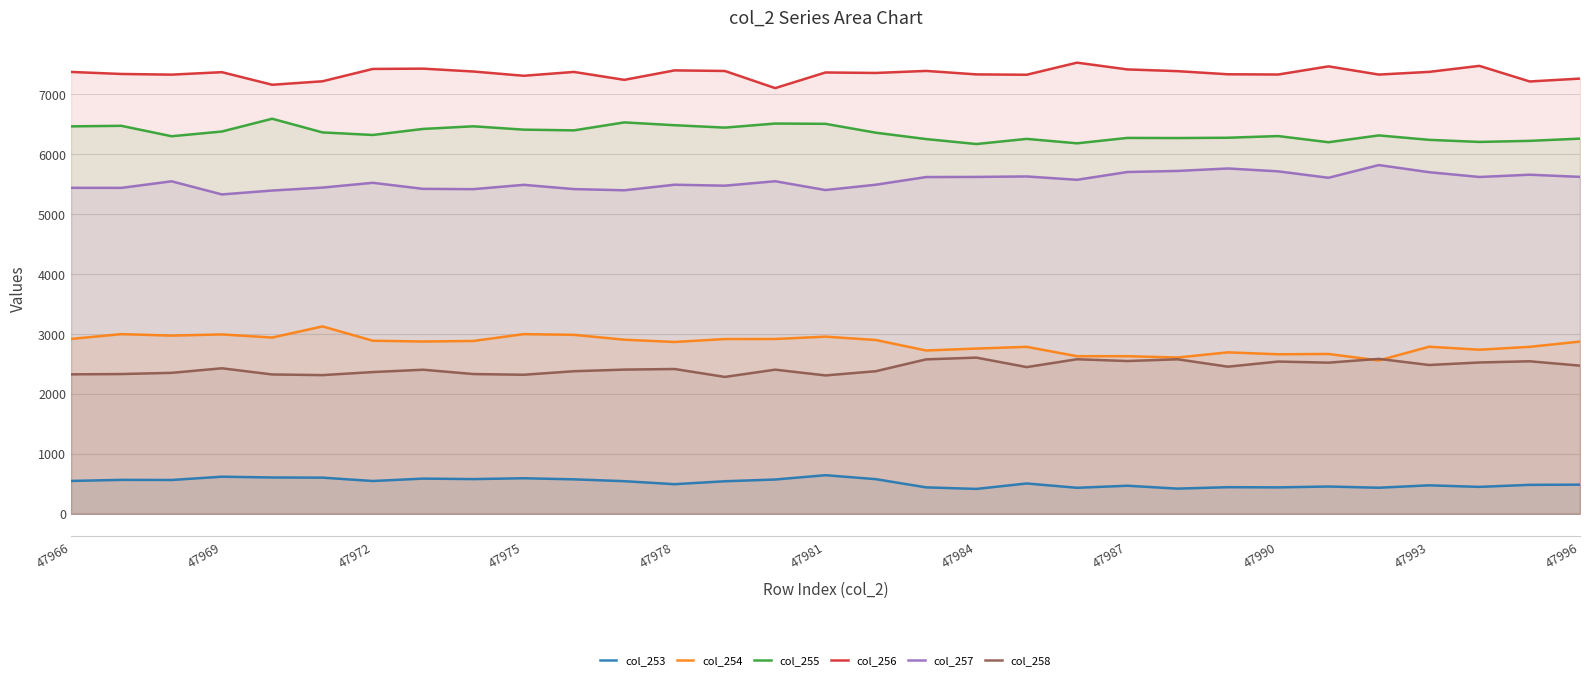

Reading right to left, extract all data points from this chart.

col_253: 485	482	448	474	434	454	440	443	419	467	433	505	414	440	577	643	571	542	493	543	574	592	578	586	546	602	605	618	563	565	547
col_254: 2873	2785	2737	2787	2558	2666	2661	2693	2607	2629	2629	2785	2756	2724	2899	2955	2916	2915	2866	2904	2985	2997	2883	2874	2887	3126	2940	2992	2972	2997	2917
col_255: 6259	6222	6204	6239	6313	6199	6302	6274	6269	6271	6181	6255	6169	6252	6358	6506	6511	6443	6483	6530	6397	6409	6465	6421	6320	6363	6591	6378	6299	6473	6464
col_256: 7261	7213	7473	7373	7328	7465	7329	7333	7385	7414	7527	7325	7331	7389	7355	7363	7102	7388	7398	7240	7372	7308	7379	7427	7422	7216	7158	7368	7327	7338	7372
col_257: 5621	5657	5619	5699	5818	5606	5713	5761	5720	5702	5572	5628	5620	5618	5490	5401	5548	5474	5490	5397	5417	5488	5416	5421	5522	5442	5393	5328	5547	5437	5438
col_258: 2471	2544	2524	2482	2584	2521	2539	2454	2577	2548	2578	2447	2605	2576	2378	2308	2404	2283	2415	2405	2378	2319	2331	2403	2364	2313	2324	2427	2351	2331	2326